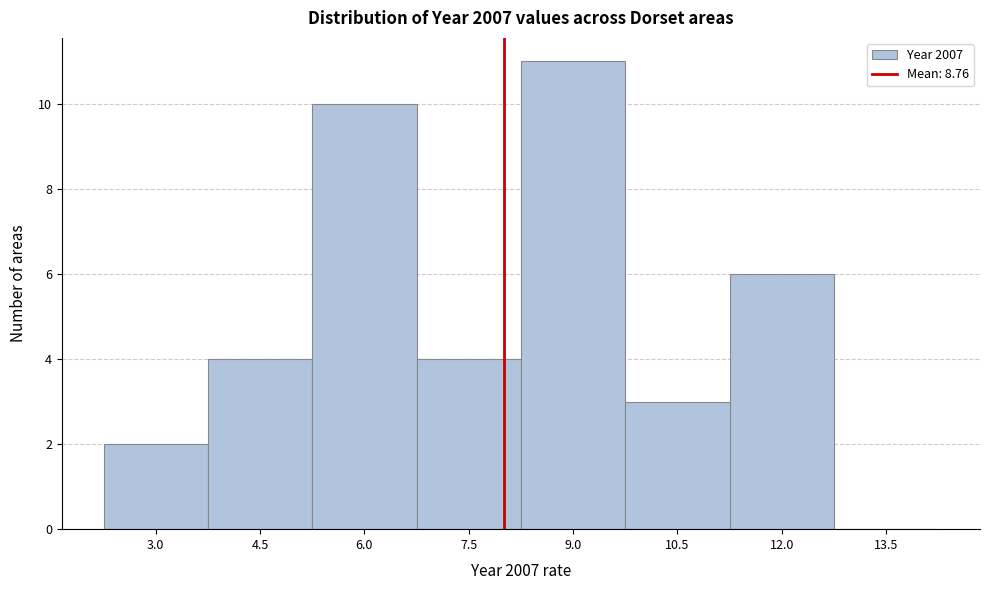

Reading left to right, transcribe all the data shown in this chart.

3.0=2	4.5=4	6.0=10	7.5=4	9.0=11	10.5=3	12.0=6	13.5=0